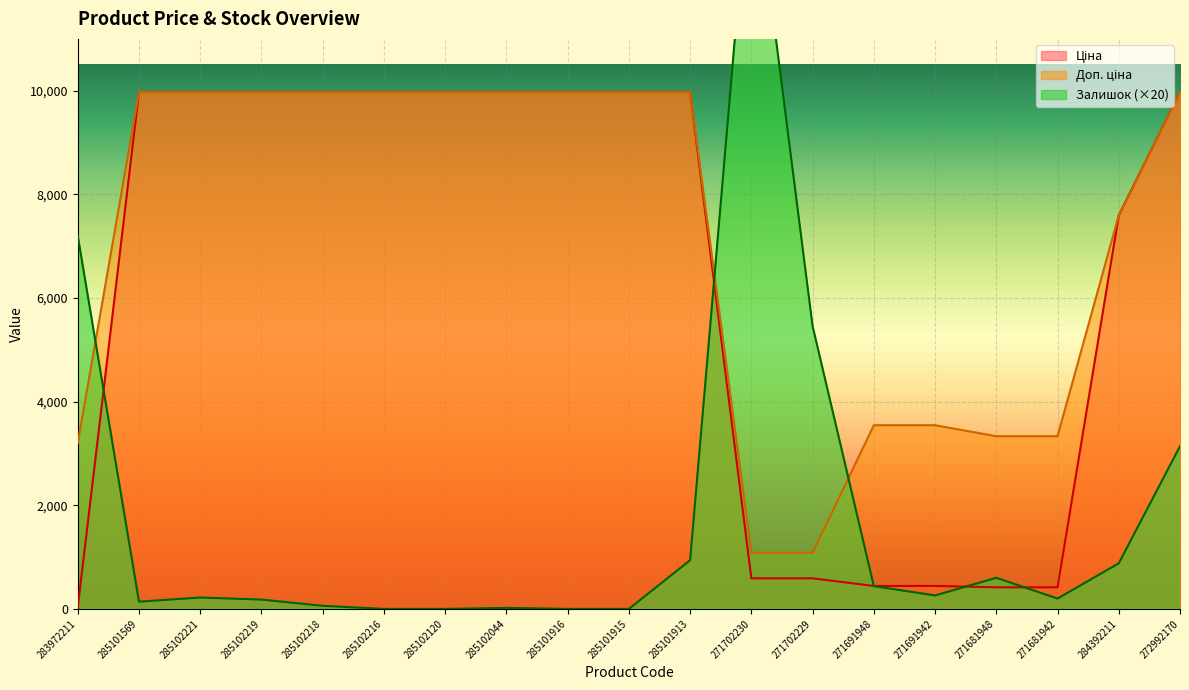

Where does the Залишок series first go above 220?

283972211